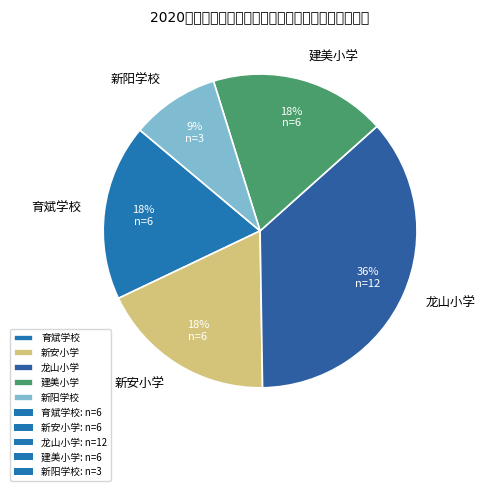

Is 新安小学 the majority of the pie?

No